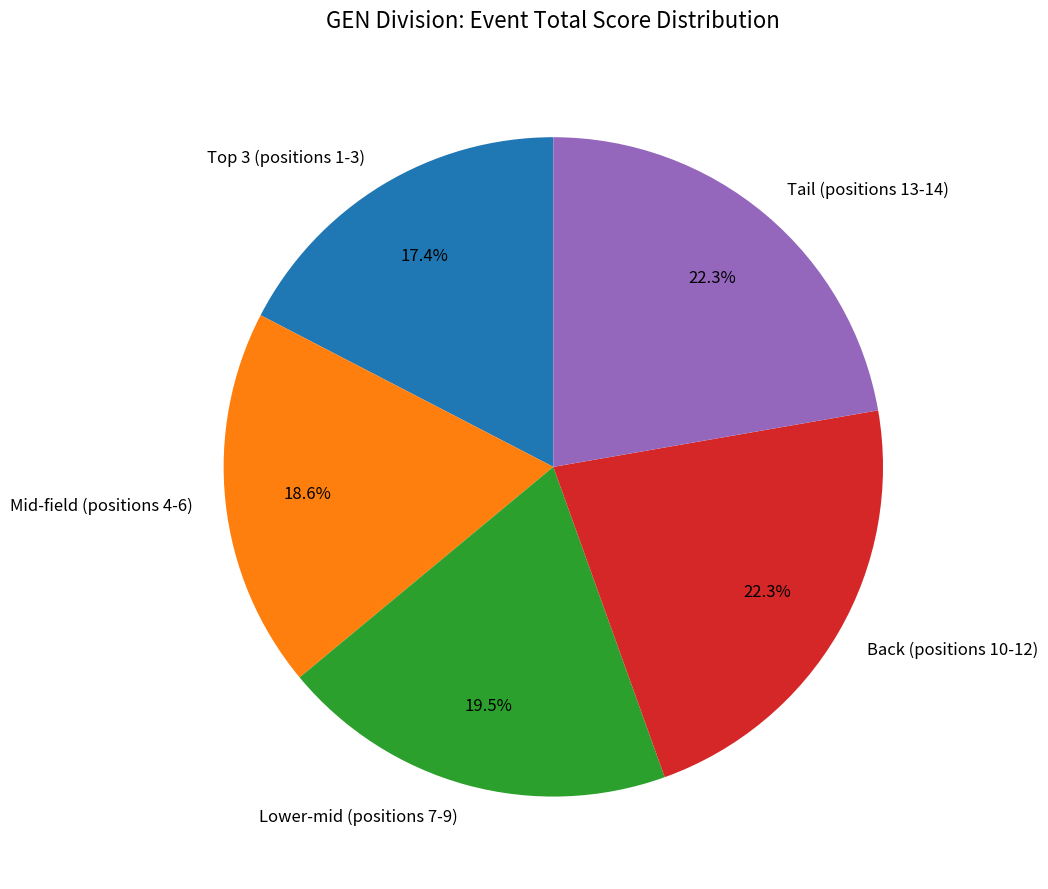

Is there any slice that represents more than half of the pie?

No